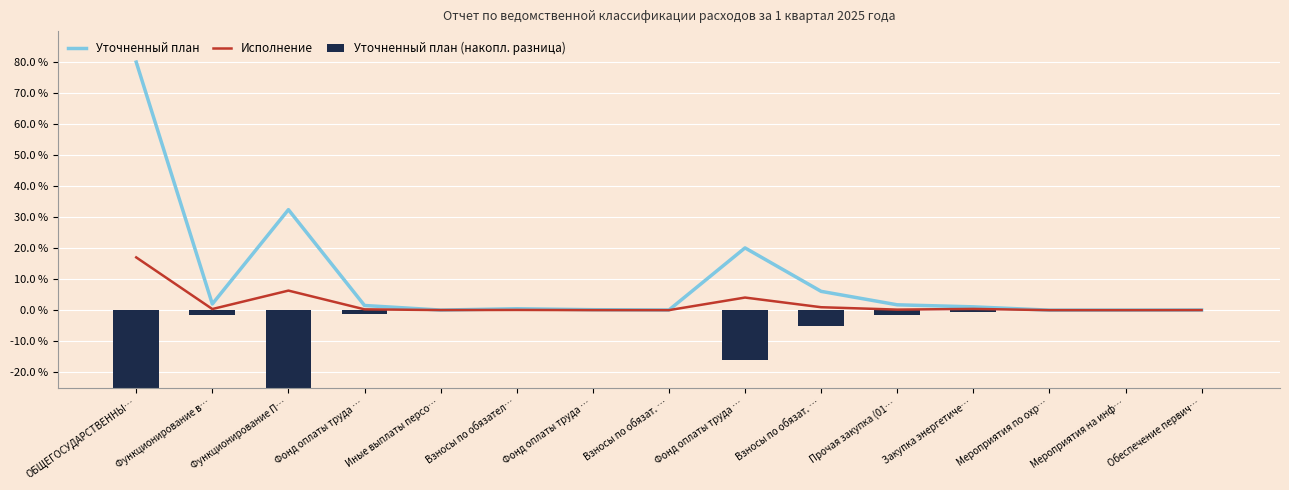

What is the label of the 6th bar from the right?

Взносы по обязат. …